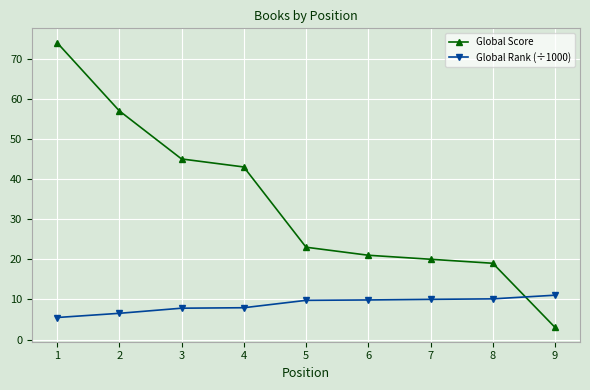

Between which two adjacent categories do Global Rank (÷1000) and Global Score first intersect?

8 and 9